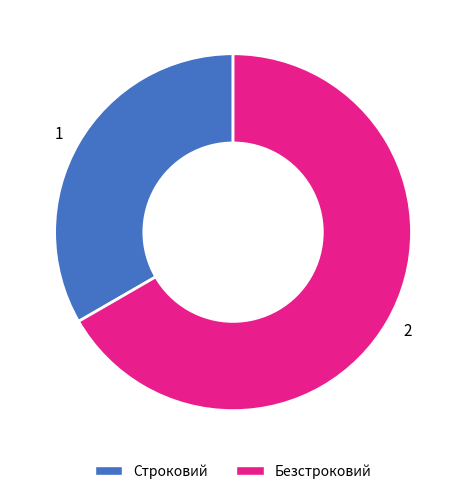

Approximately how many times larger is the value at 1 compared to 2?

0.5